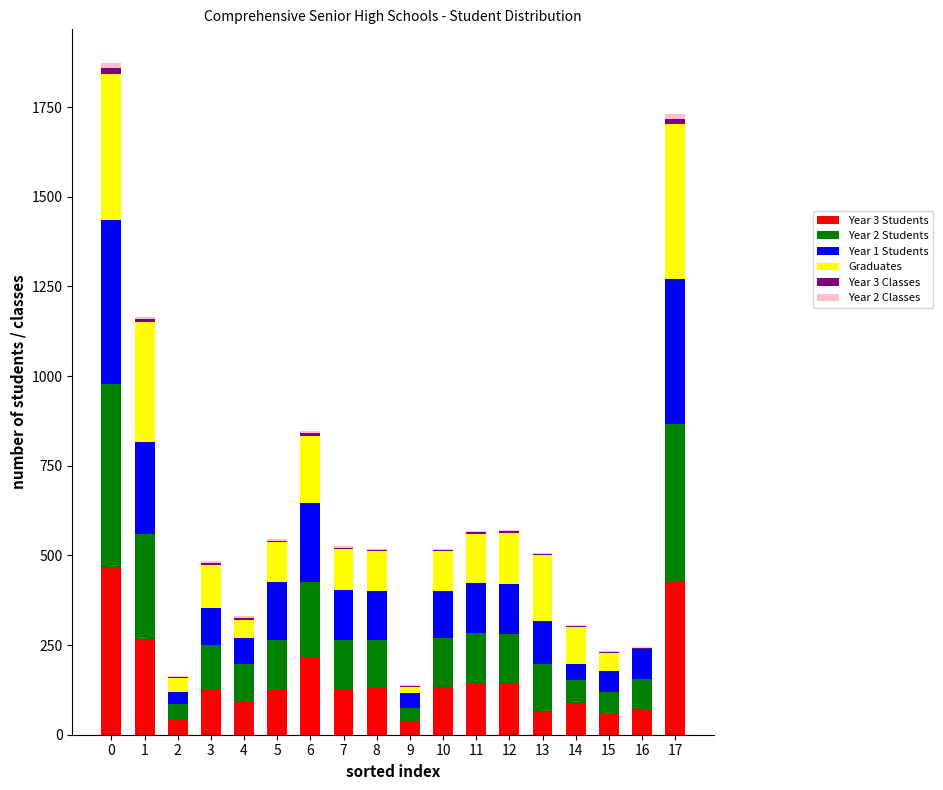

The value of Year 3 Students at 7 is 128. True or false?

True